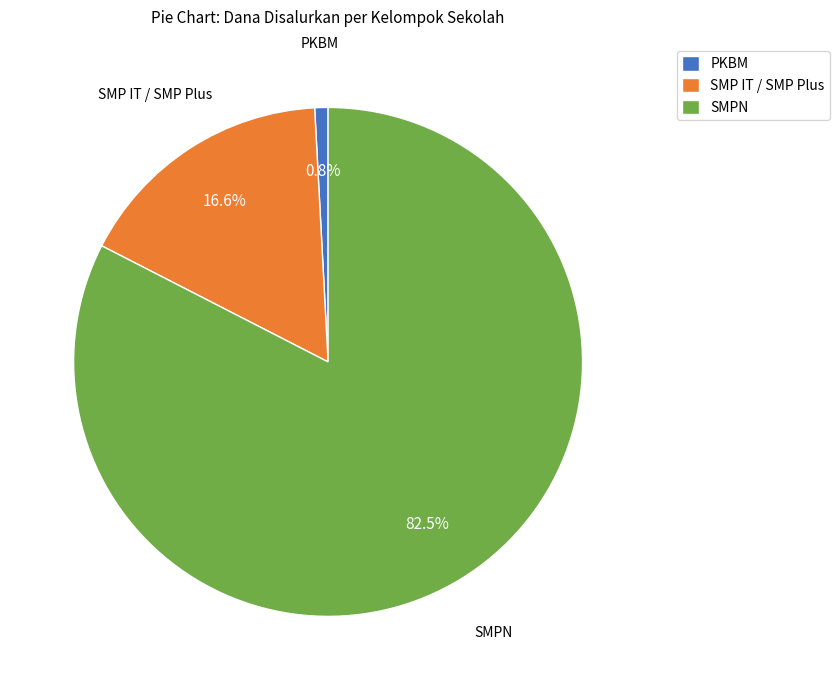

What is the largest slice in the pie chart?

SMPN